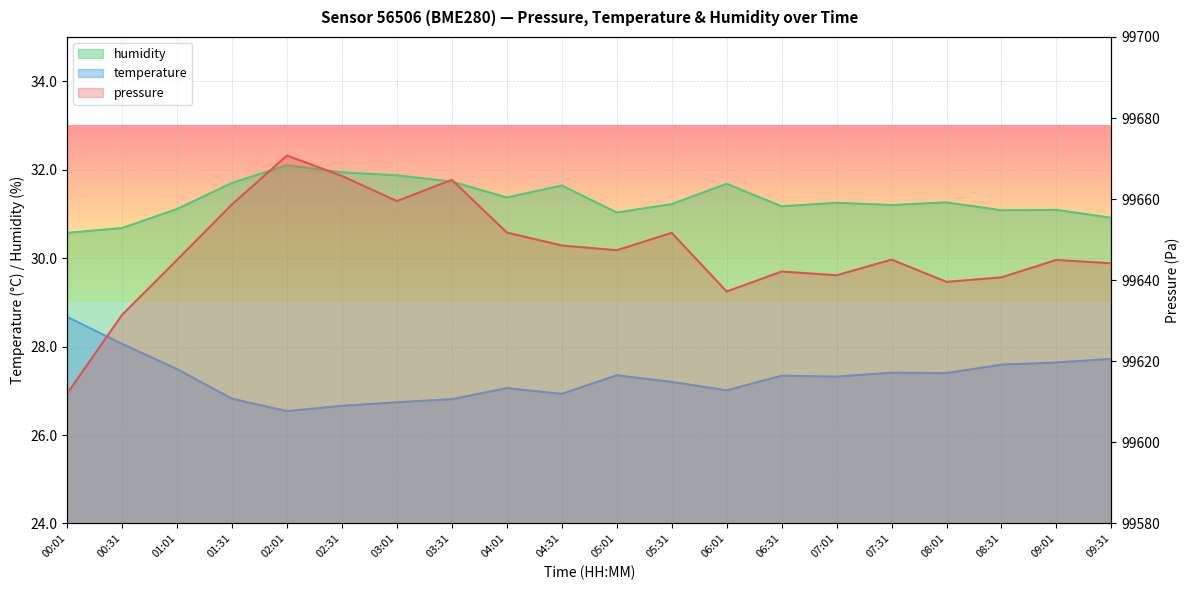

What is the average value of the humidity series?

31.3